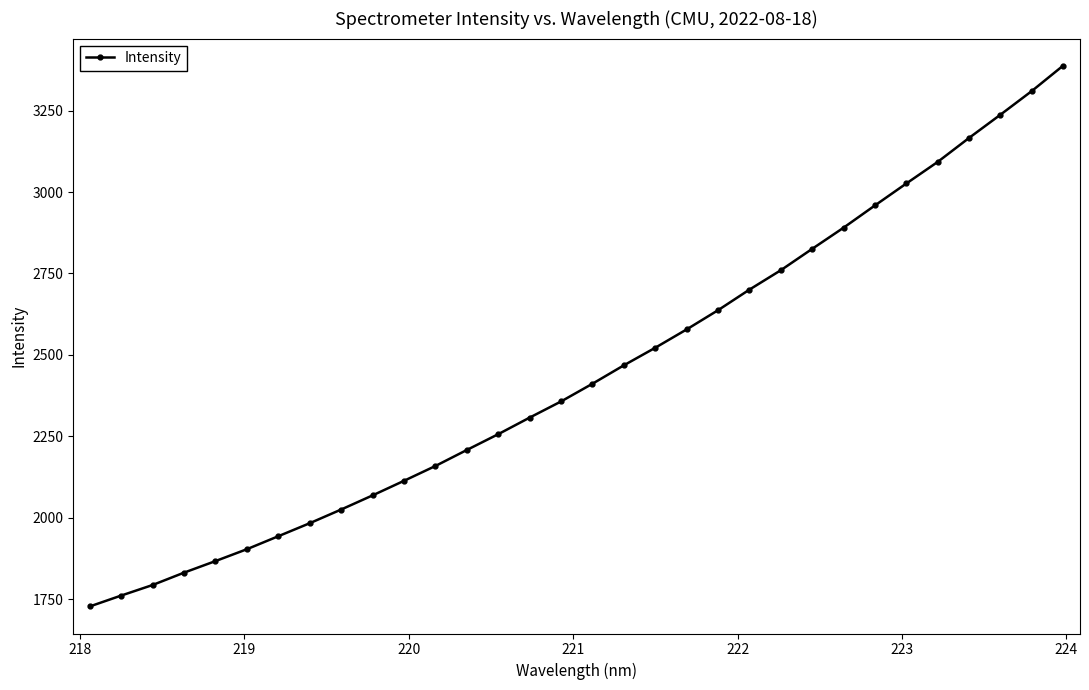

What is the maximum value shown in the chart?

3388.2